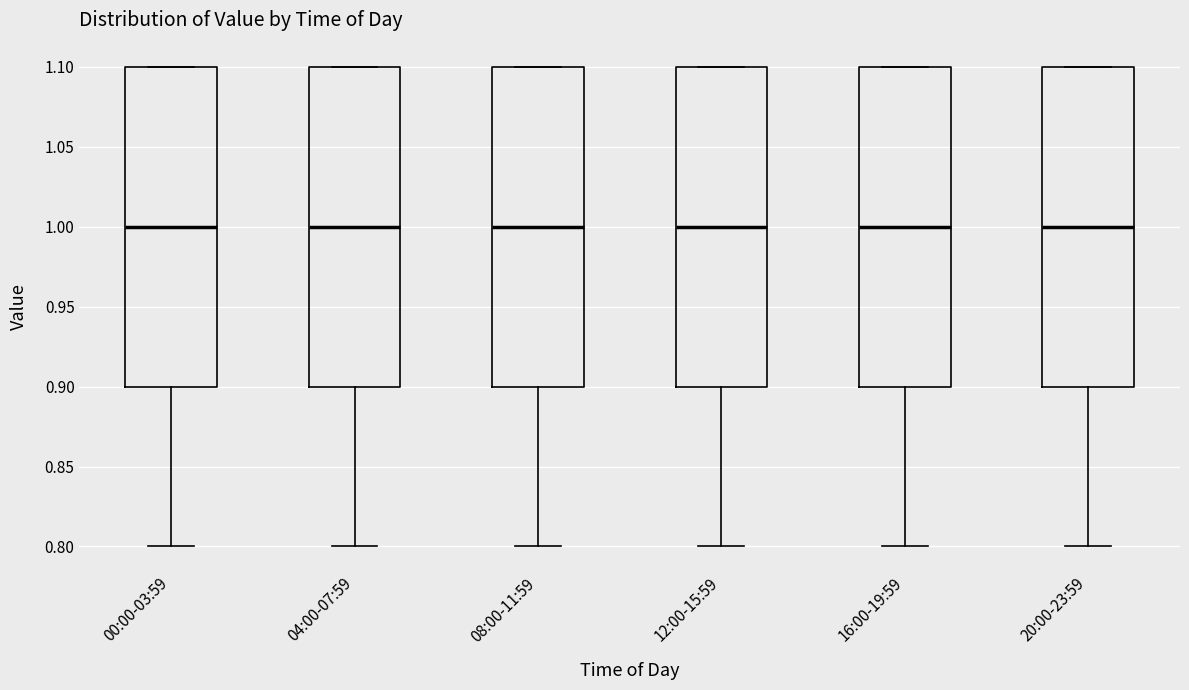

Reading left to right, transcribe this box plot: for each box, give where its median line is, the range the box spans, and where its two whiskers end, as read against the y-axis. The values are not printed on the chart, so give them approximately, as read against the axis.

00:00-03:59: median 1.0, box 0.9 to 1.1, whiskers 0.8 to 1.1
04:00-07:59: median 1.0, box 0.9 to 1.1, whiskers 0.8 to 1.1
08:00-11:59: median 1.0, box 0.9 to 1.1, whiskers 0.8 to 1.1
12:00-15:59: median 1.0, box 0.9 to 1.1, whiskers 0.8 to 1.1
16:00-19:59: median 1.0, box 0.9 to 1.1, whiskers 0.8 to 1.1
20:00-23:59: median 1.0, box 0.9 to 1.1, whiskers 0.8 to 1.1